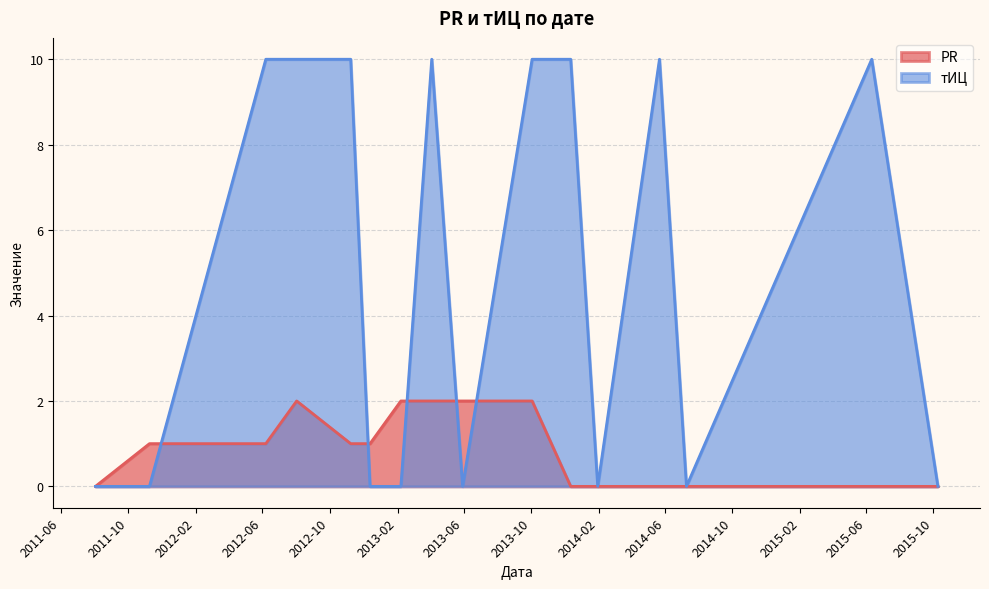

Which series has the largest range (max minus min)?

тИЦ